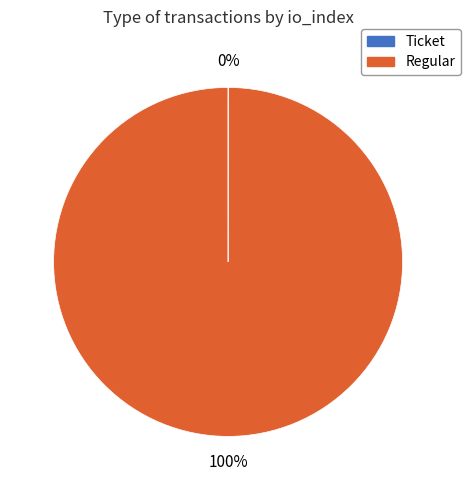

To the nearest percent, what percentage of the pie is Regular?

100%